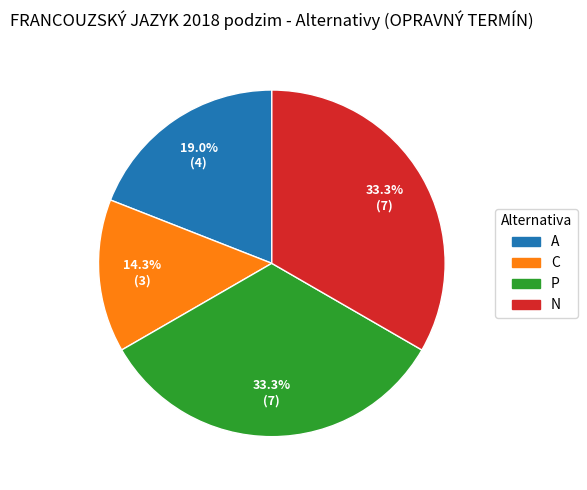

Is there a majority slice in this chart?

No